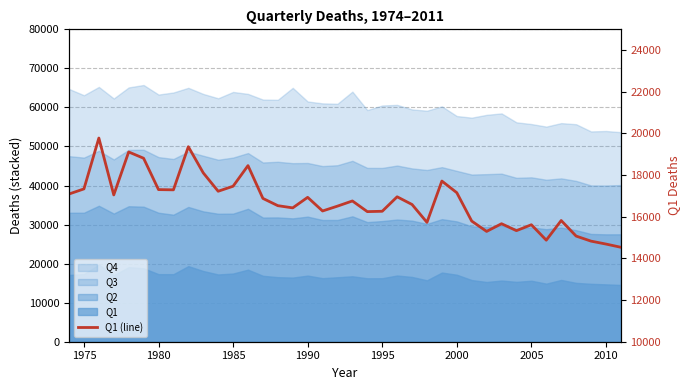

True or false: there are more than 2 points higher than both neighbors.

True